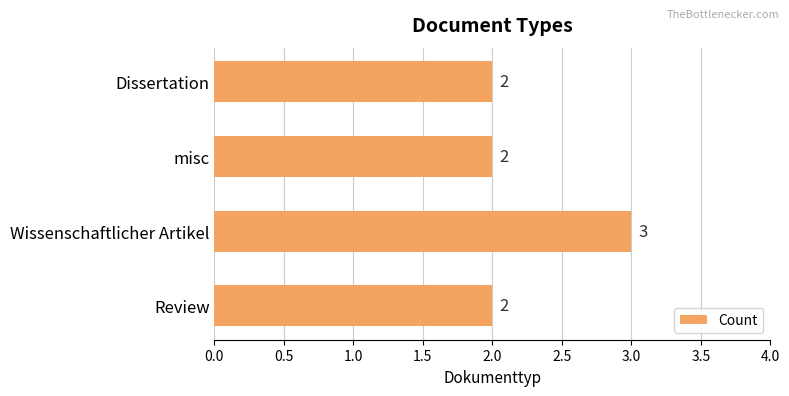

What is the label of the 3rd bar from the top?

Wissenschaftlicher Artikel